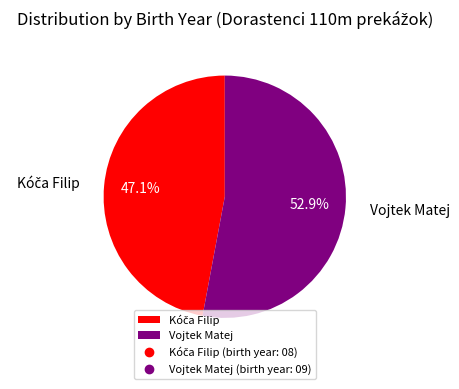

Which slice is the largest?

Vojtek Matej